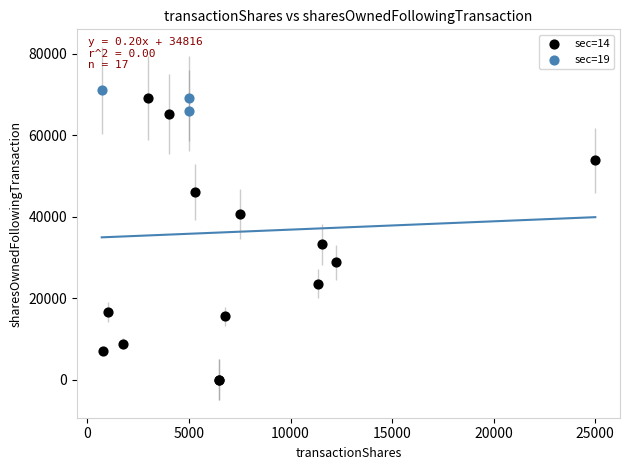

Which series has the largest Y range (max minus min)?

sec=14